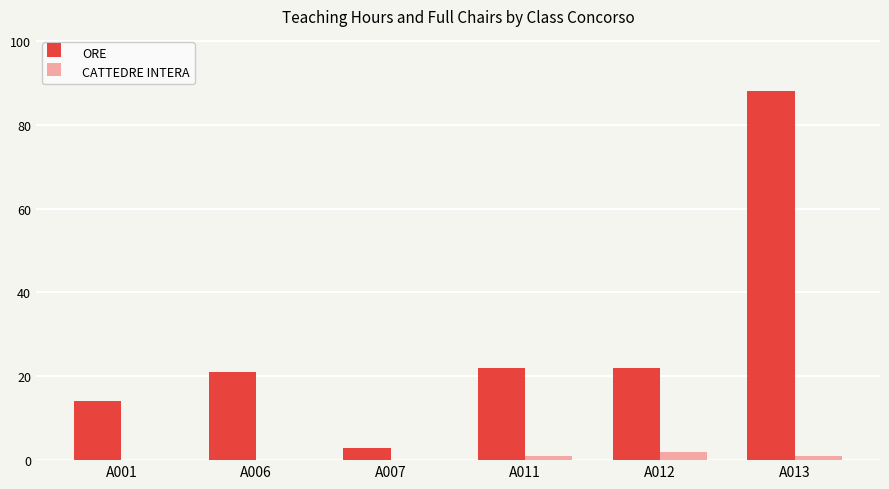

What is the greatest value displayed?

88